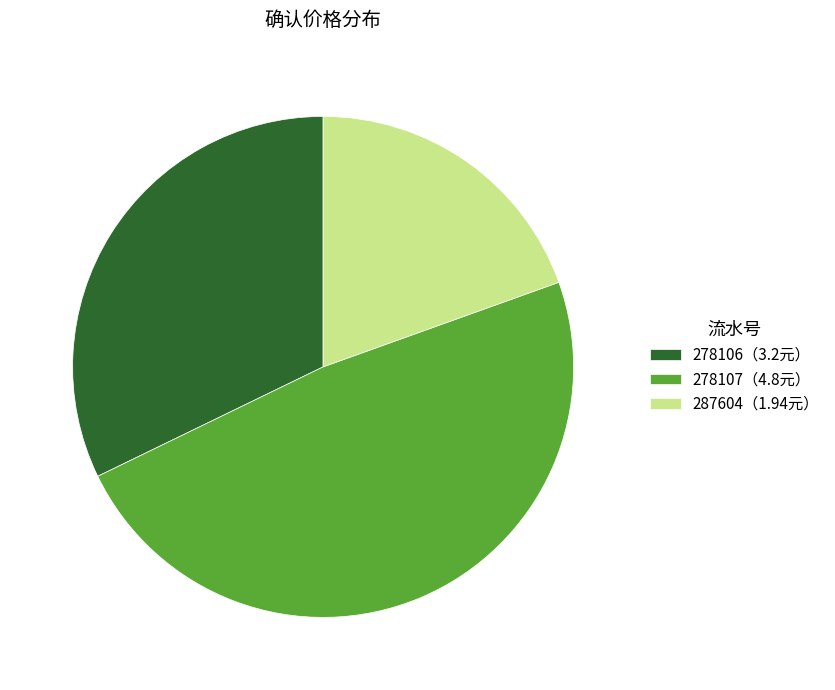

What is the ratio of the value at 278106（3.2元） to the value at 287604（1.94元）?

1.6